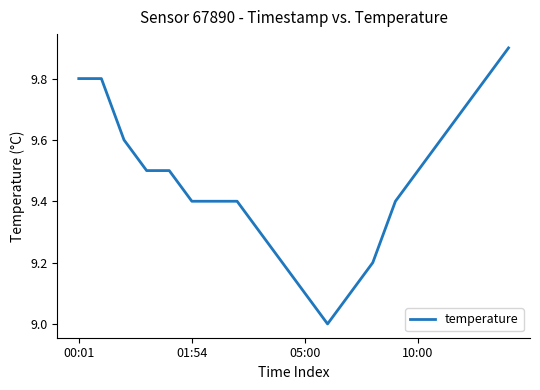

What is the maximum value shown in the chart?

9.9